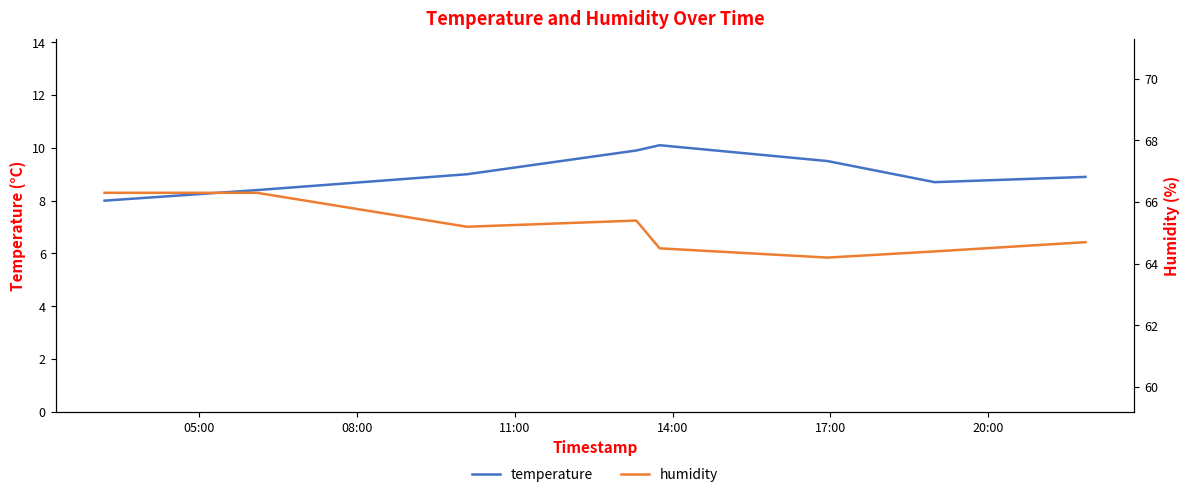

How many data points does each series have?

8